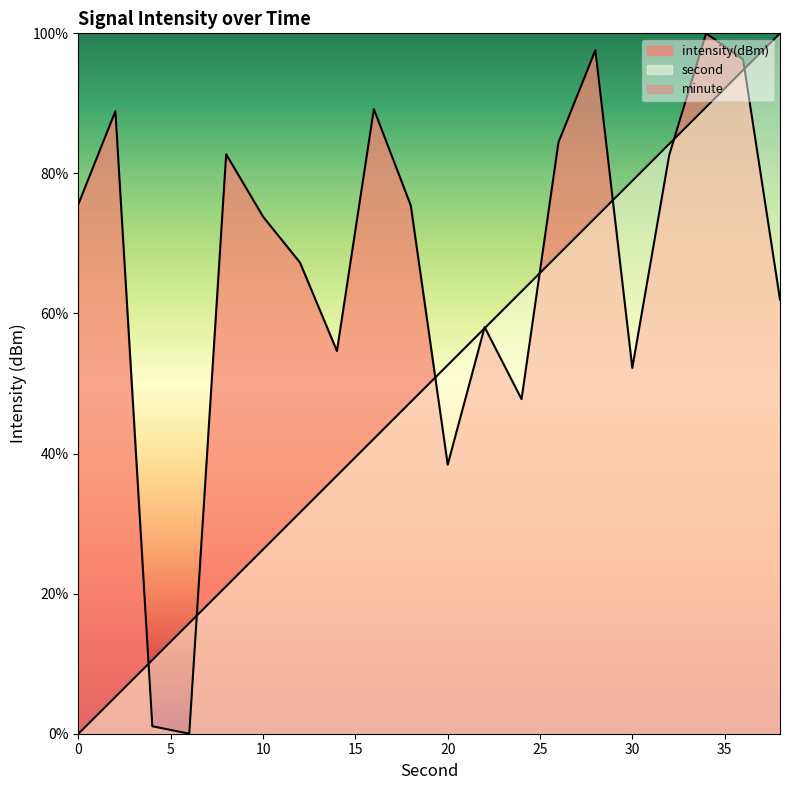

List the labels in order of second value, smallest first.

0, 2, 4, 6, 8, 10, 12, 14, 16, 18, 20, 22, 24, 26, 28, 30, 32, 34, 36, 38